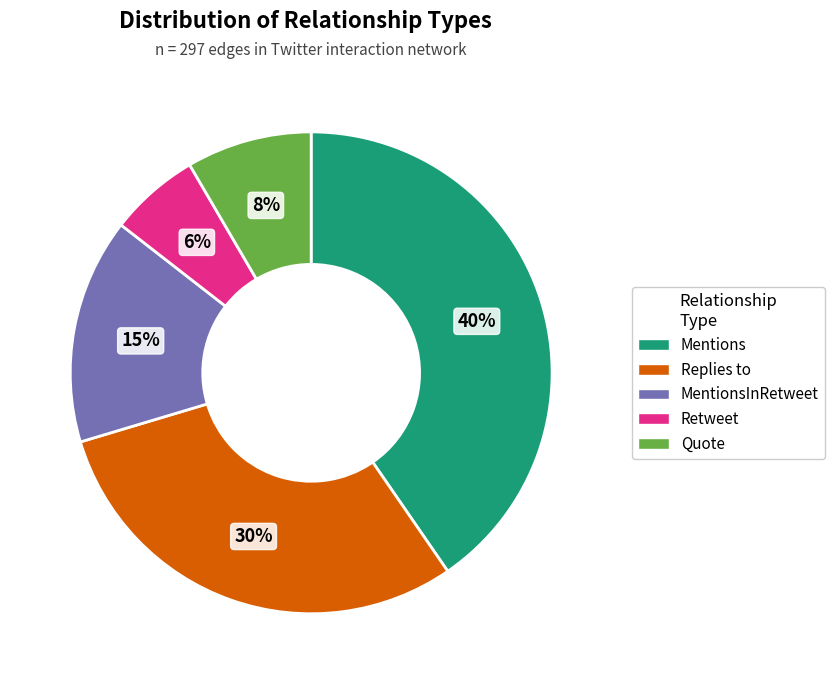

Which has a higher value, MentionsInRetweet or Quote?

MentionsInRetweet